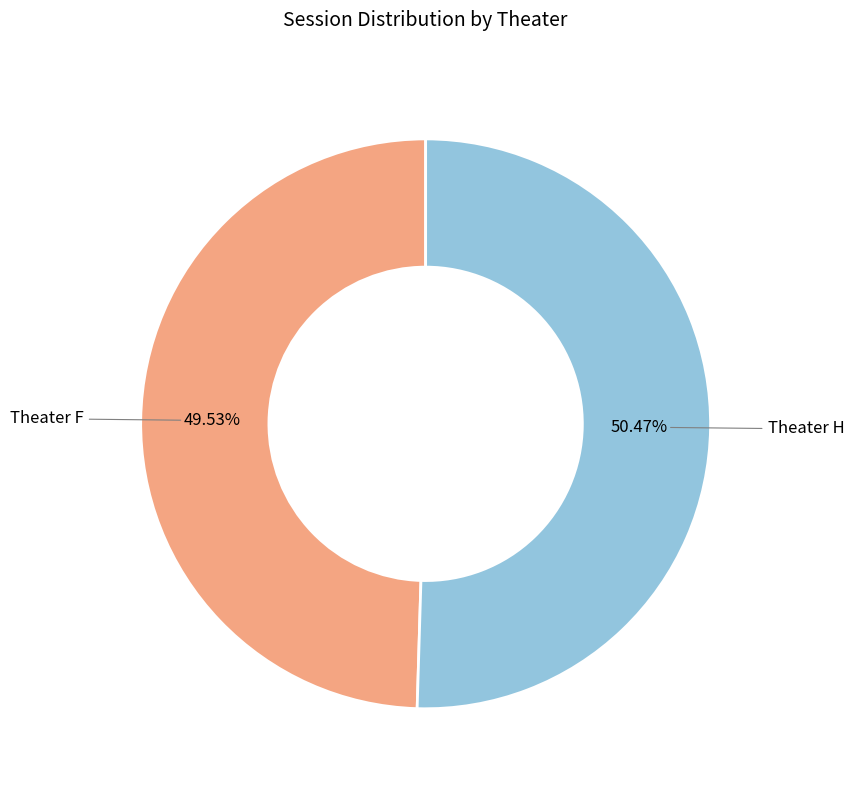

Is there a majority slice in this chart?

Yes